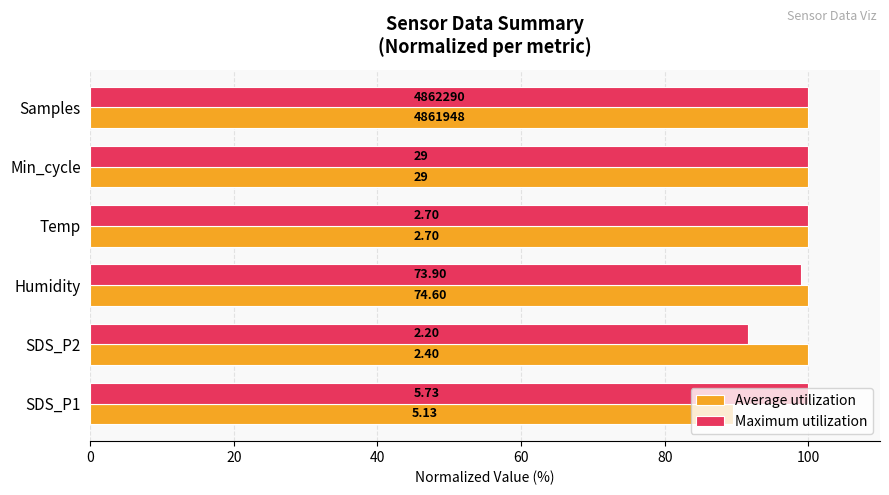

What are all the series names shown in the legend?

Average utilization, Maximum utilization